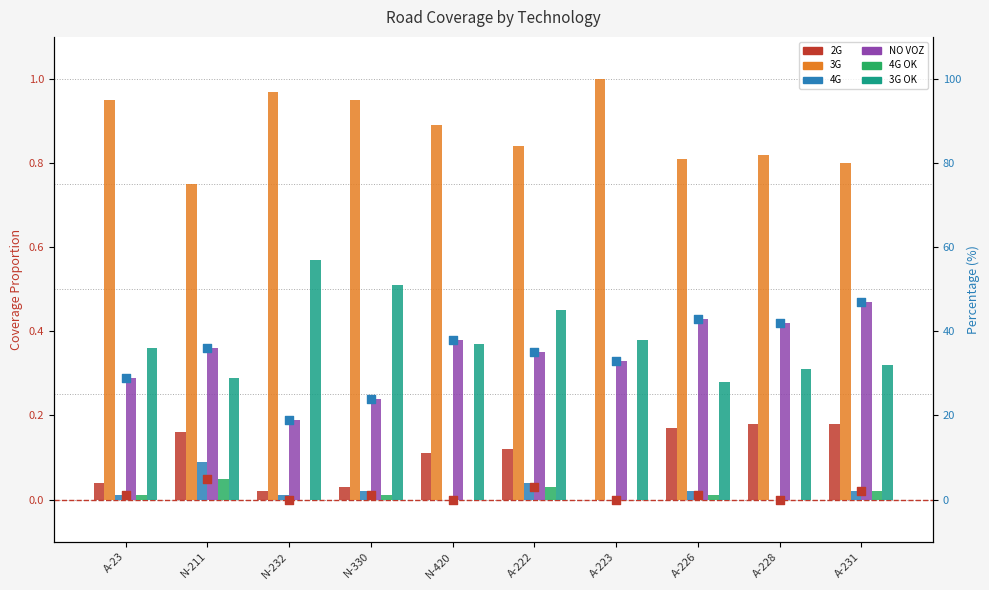

At how many categories does at least one series exceed 0?

10